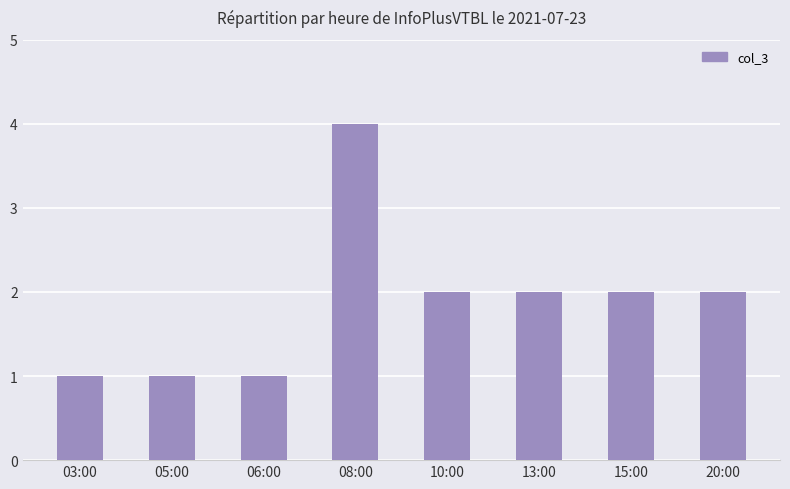

How many values are between 1 and 2?

7